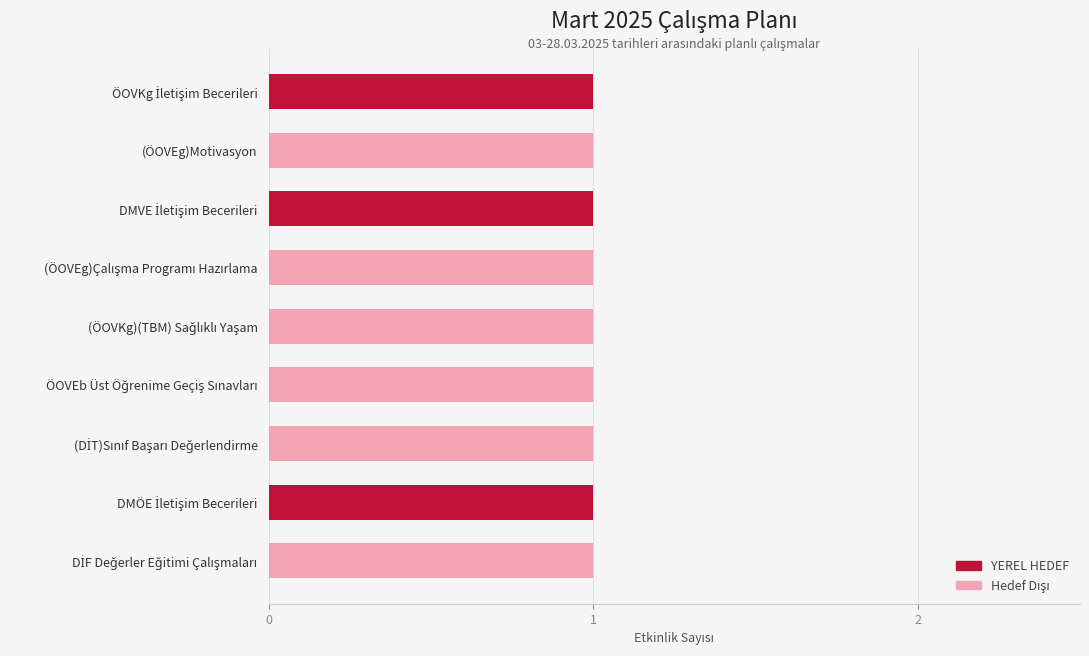

What is the sum of all YEREL HEDEF values?

3